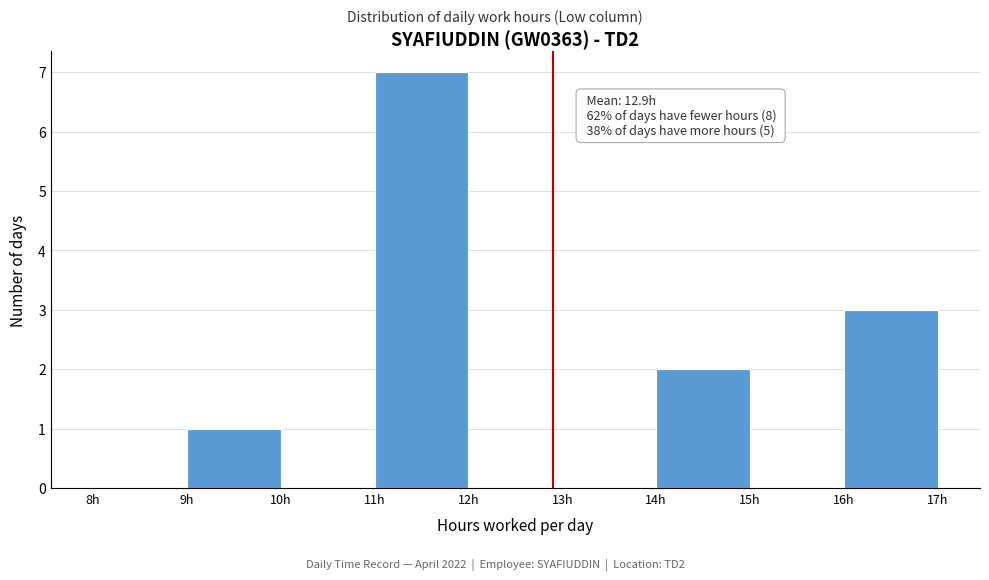

Over which range of the x-axis is the bar tallest?

11 to 12